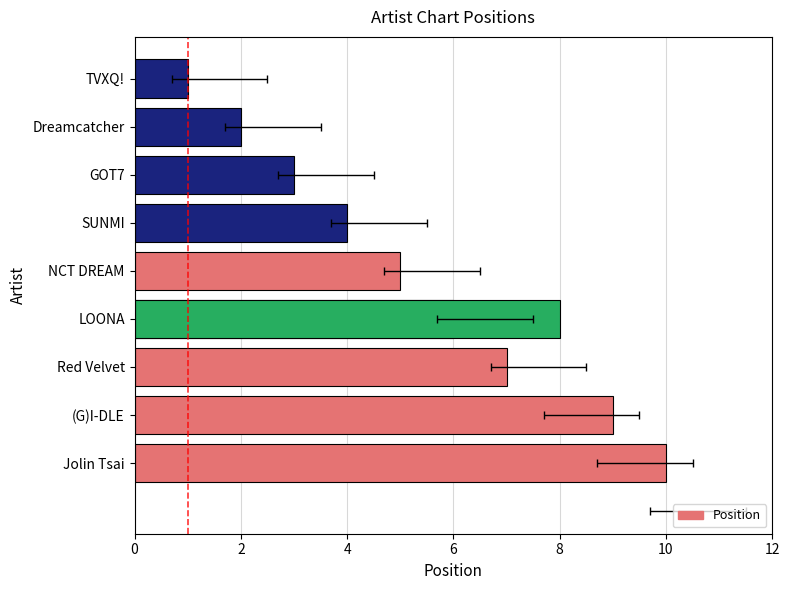

What is the smallest value displayed?

1